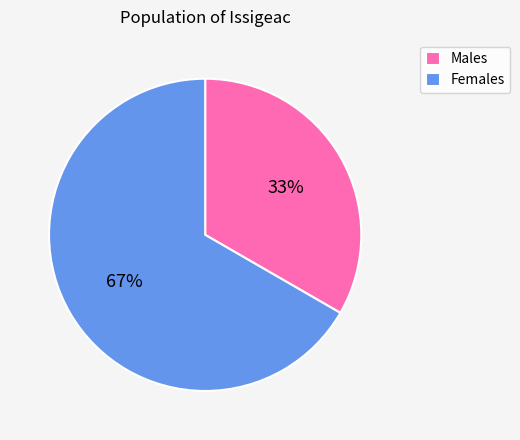

To the nearest percent, what percentage of the pie is Females?

67%